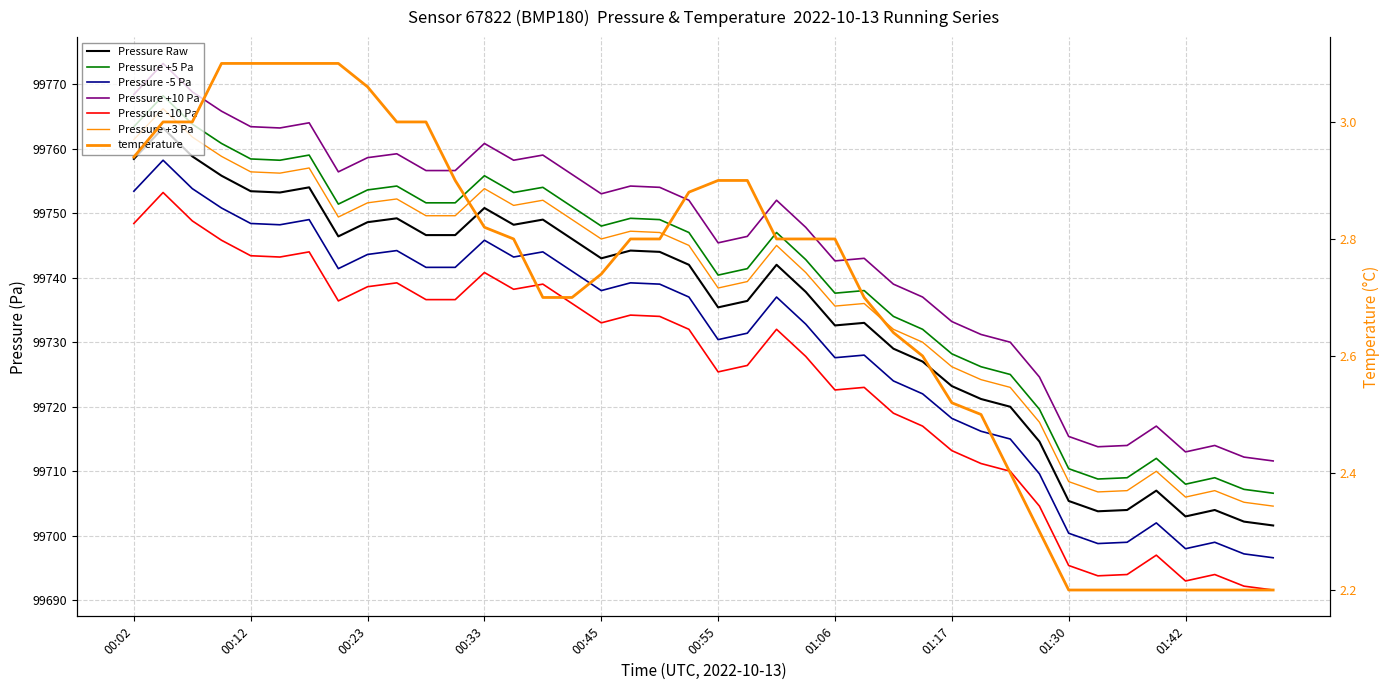

Does the chart display data point markers on the line(s)?

No